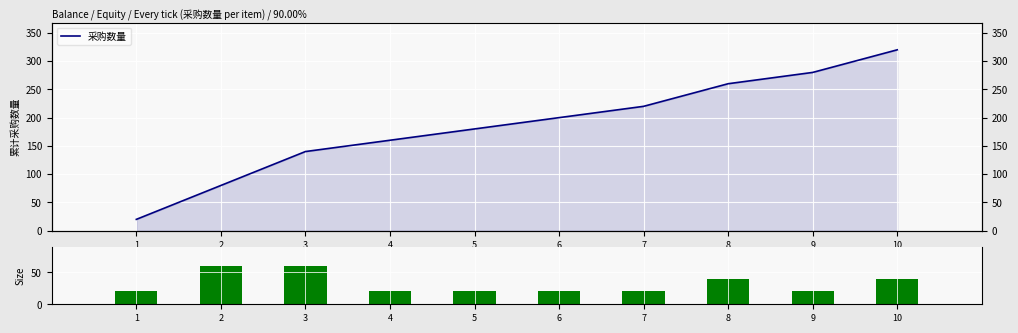

Which series changed the most between 7 and 9?

采购数量